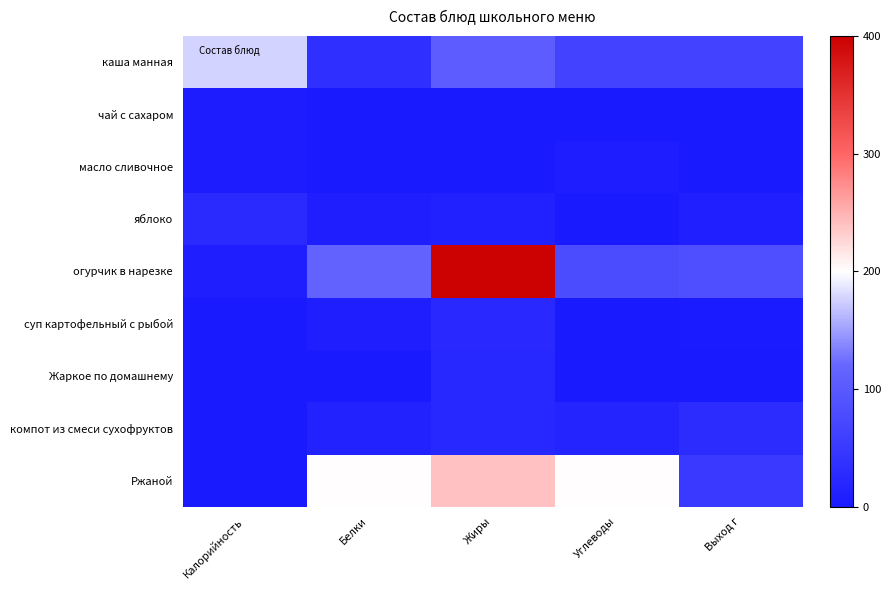

Reading left to right, extract all data points from this chart.

каша манная: Калорийность=178	Белки=35	Жиры=106	Углеводы=66	Выход г=67
чай с сахаром: Калорийность=5	Белки=0	Жиры=3	Углеводы=0	Выход г=1
масло сливочное: Калорийность=5	Белки=0	Жиры=0	Углеводы=7	Выход г=1
яблоко: Калорийность=28	Белки=9	Жиры=13	Углеводы=0	Выход г=10
огурчик в нарезке: Калорийность=9	Белки=115	Жиры=398	Углеводы=81	Выход г=85
суп картофельный с рыбой: Калорийность=1	Белки=8	Жиры=25	Углеводы=1	Выход г=4
Жаркое по домашнему: Калорийность=0	Белки=3	Жиры=23	Углеводы=0	Выход г=0
компот из смеси сухофруктов: Калорийность=0	Белки=15	Жиры=22	Углеводы=18	Выход г=30
Ржаной: Калорийность=2	Белки=200	Жиры=240	Углеводы=200	Выход г=50